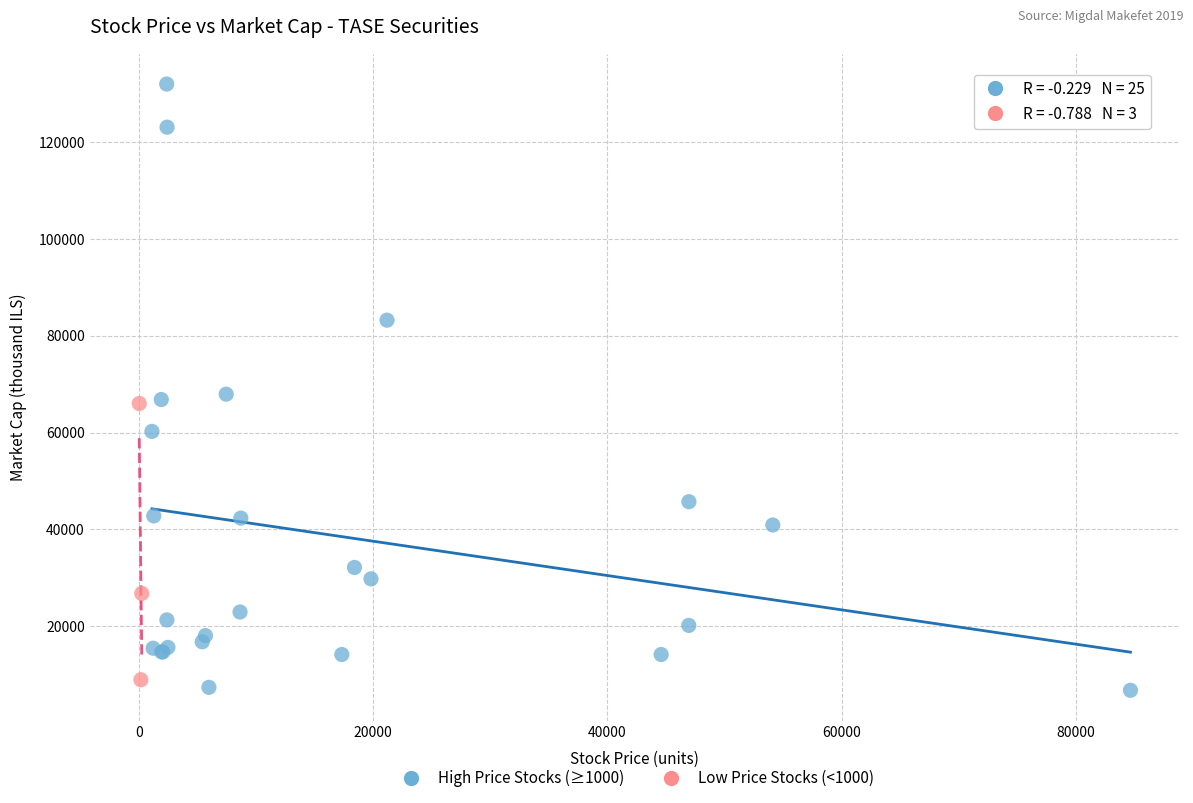

Which series has the widest spread of Y values?

High Price Stocks (≥1000)